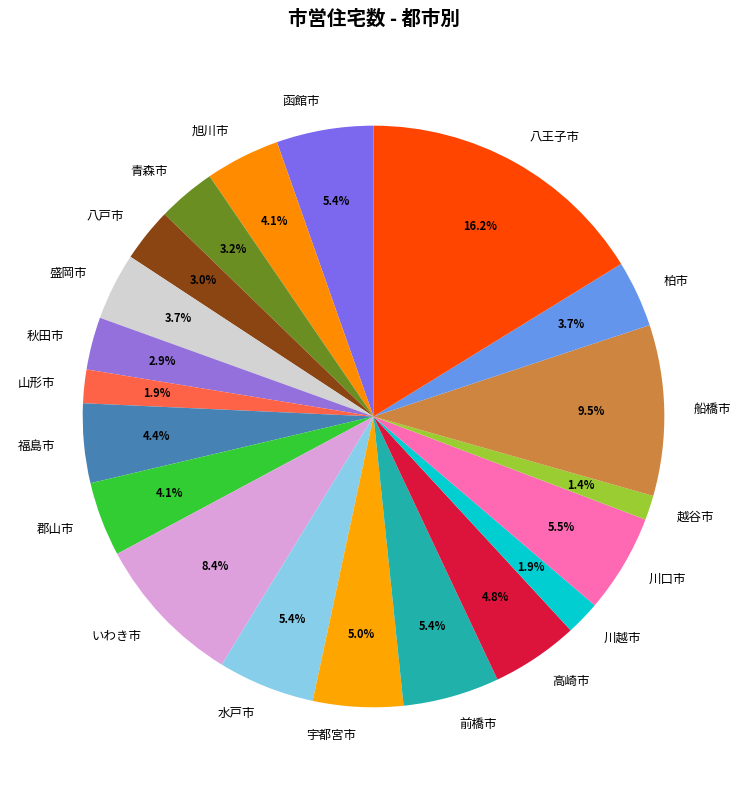

Which has a higher value, 川口市 or 船橋市?

船橋市